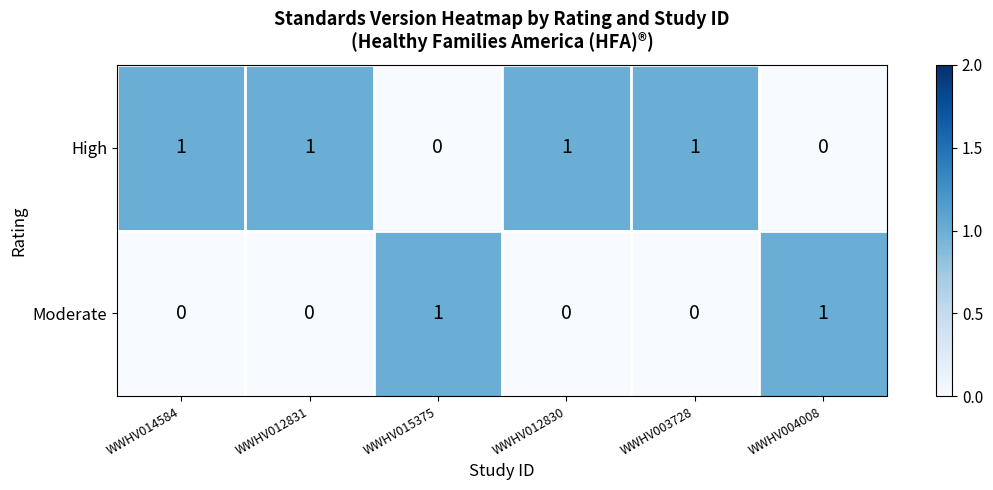

Reading left to right, transcribe all the data shown in this chart.

High: WWHV014584=1	WWHV012831=1	WWHV015375=0	WWHV012830=1	WWHV003728=1	WWHV004008=0
Moderate: WWHV014584=0	WWHV012831=0	WWHV015375=1	WWHV012830=0	WWHV003728=0	WWHV004008=1